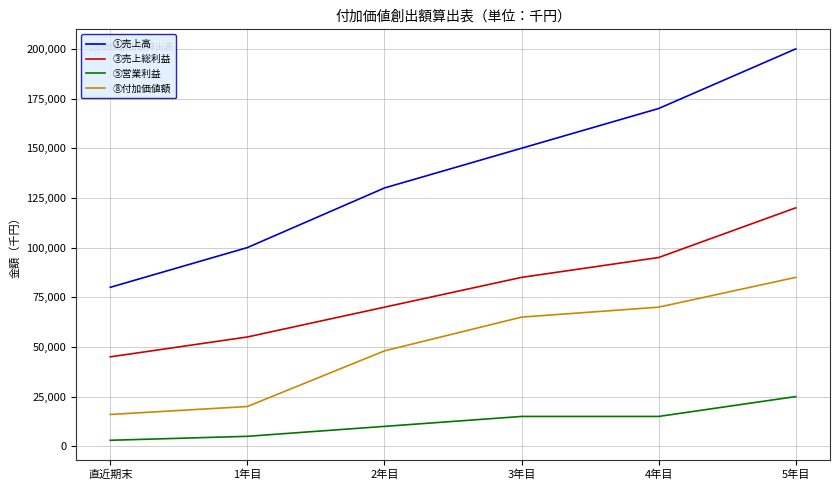

What is the sum of all ⑧付加価値額 values?

304000